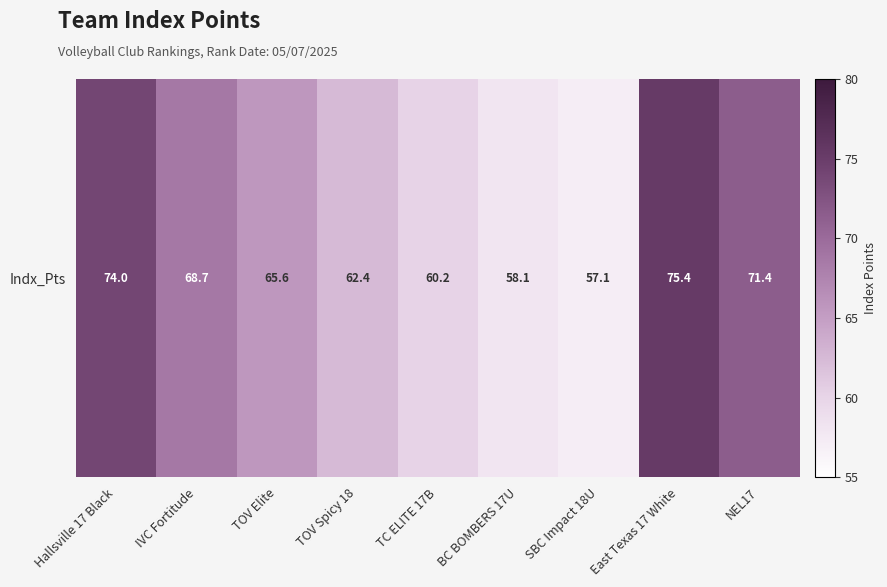

Reading left to right, list all the values displayed in this chart.

74.0	68.7	65.6	62.4	60.2	58.1	57.1	75.4	71.4